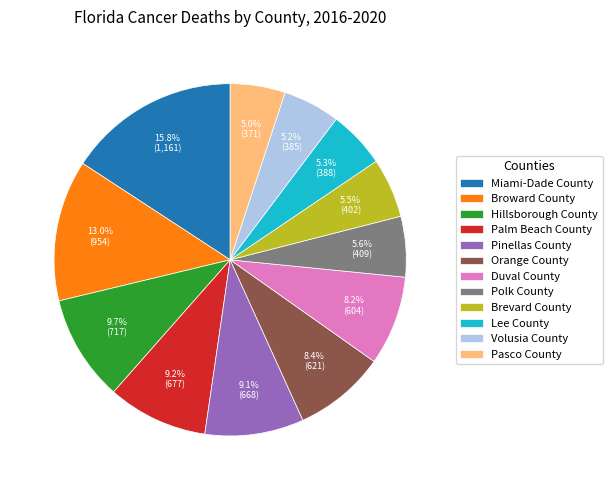

Is the sum of Lee County and Polk County greater than half?

No